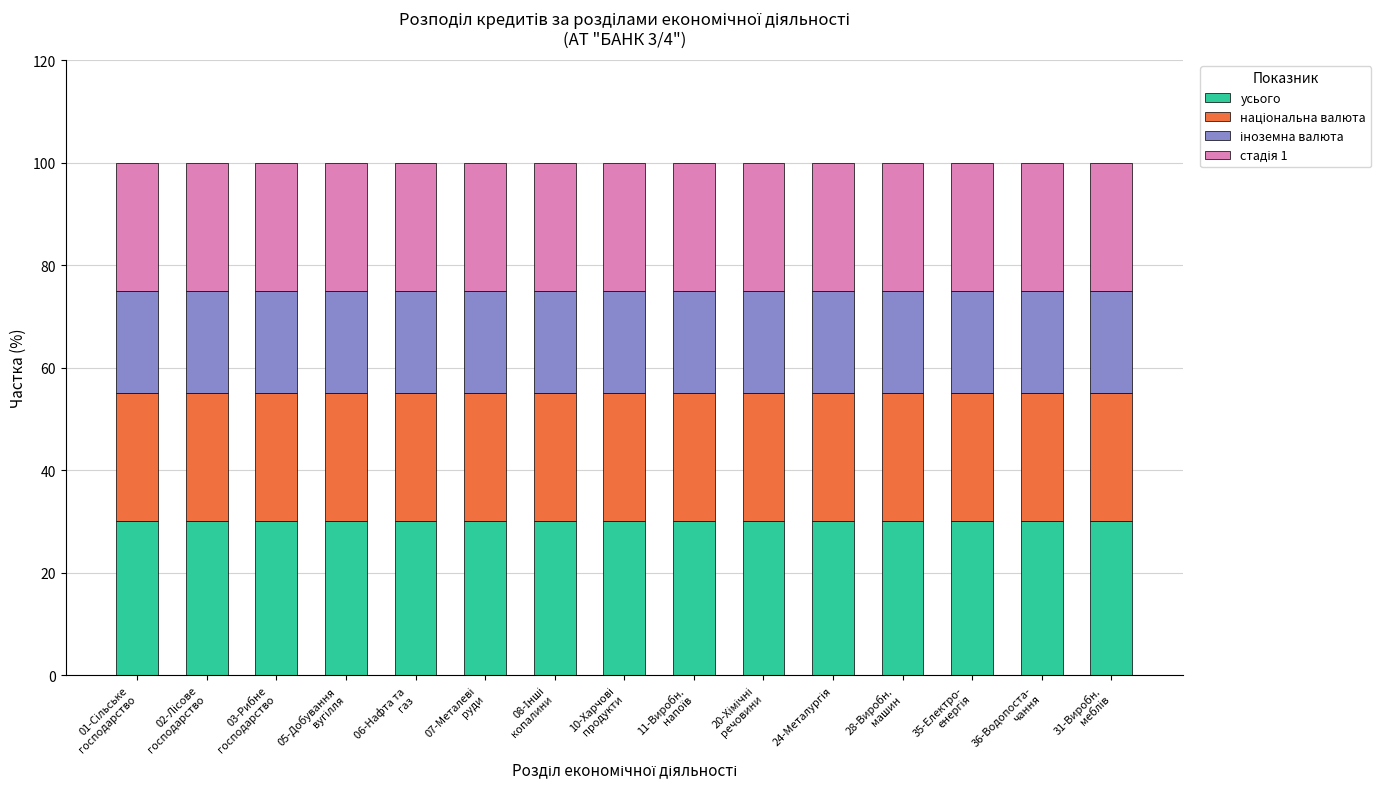

What is the lowest value of the усього series?

30